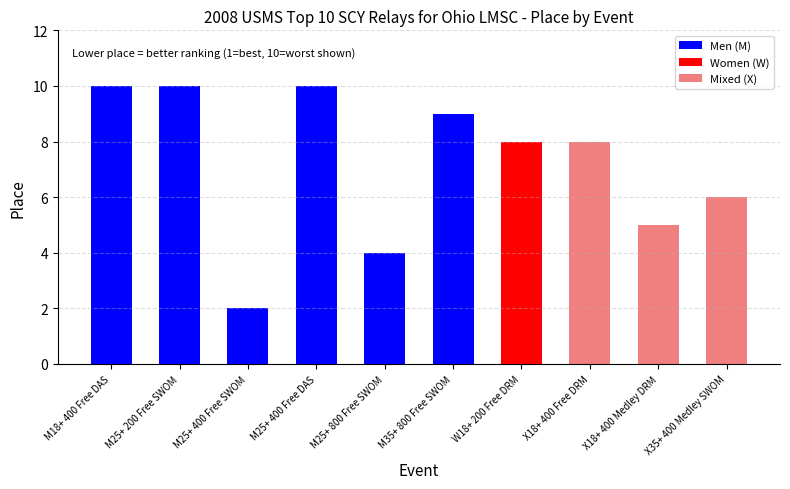

What is the greatest value displayed?

10